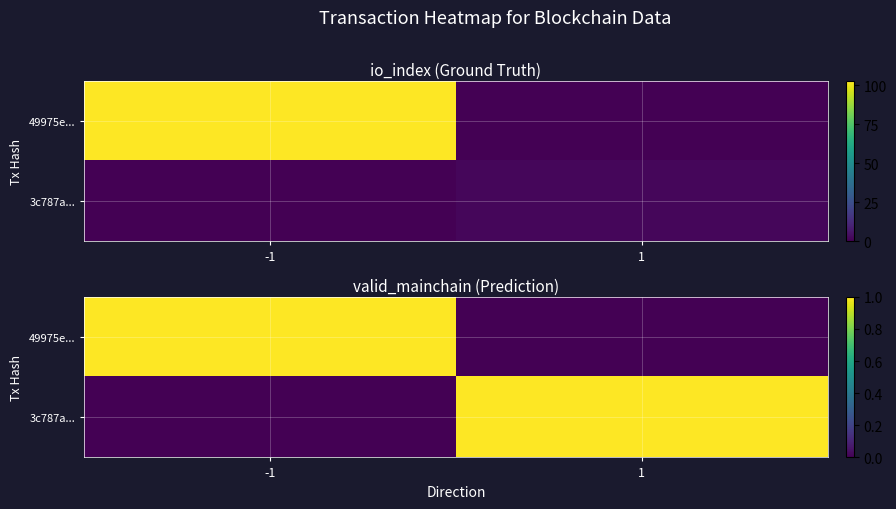

Which has a higher value, -1 or 1?

-1